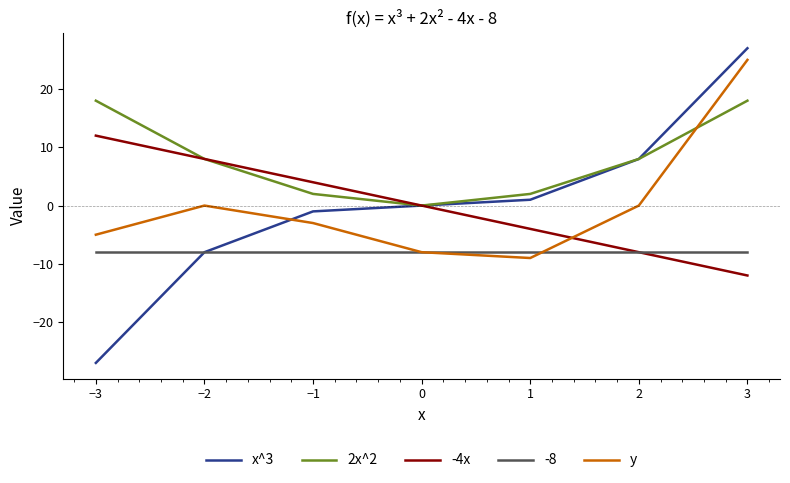

Does the chart display data point markers on the line(s)?

No